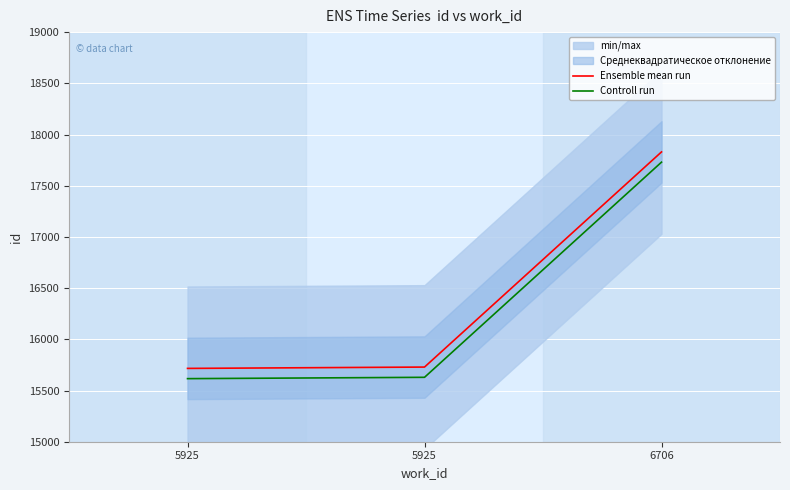

At which category is the sum across all series the highest?

6706